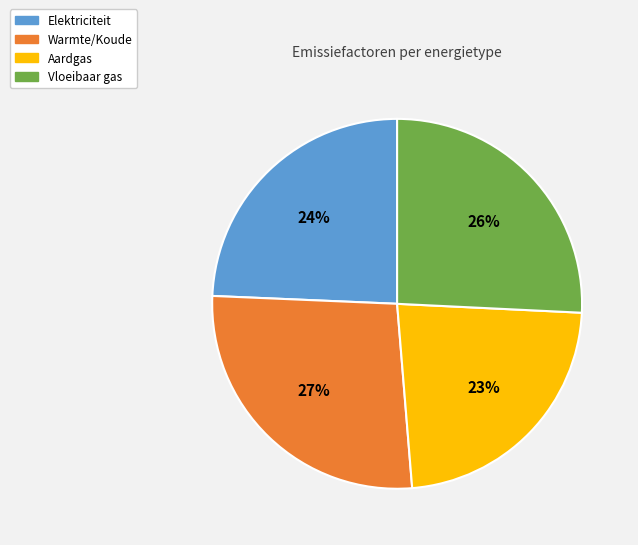

Combined, do Vloeibaar gas and Warmte/Koude account for over 50%?

Yes